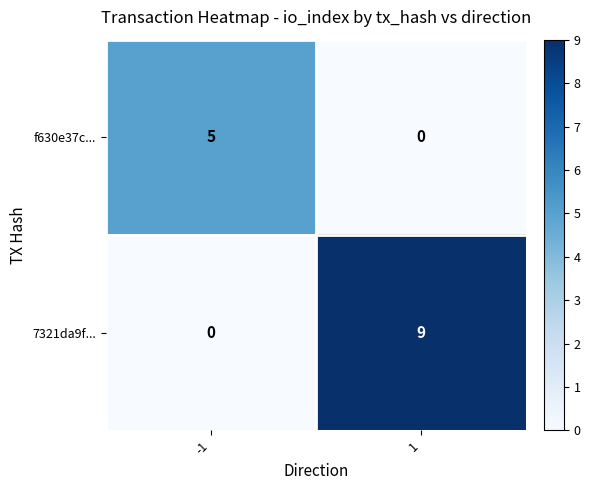

Reading left to right, what are all the values shown in this chart?

f630e37c...: -1=5	1=0
7321da9f...: -1=0	1=9